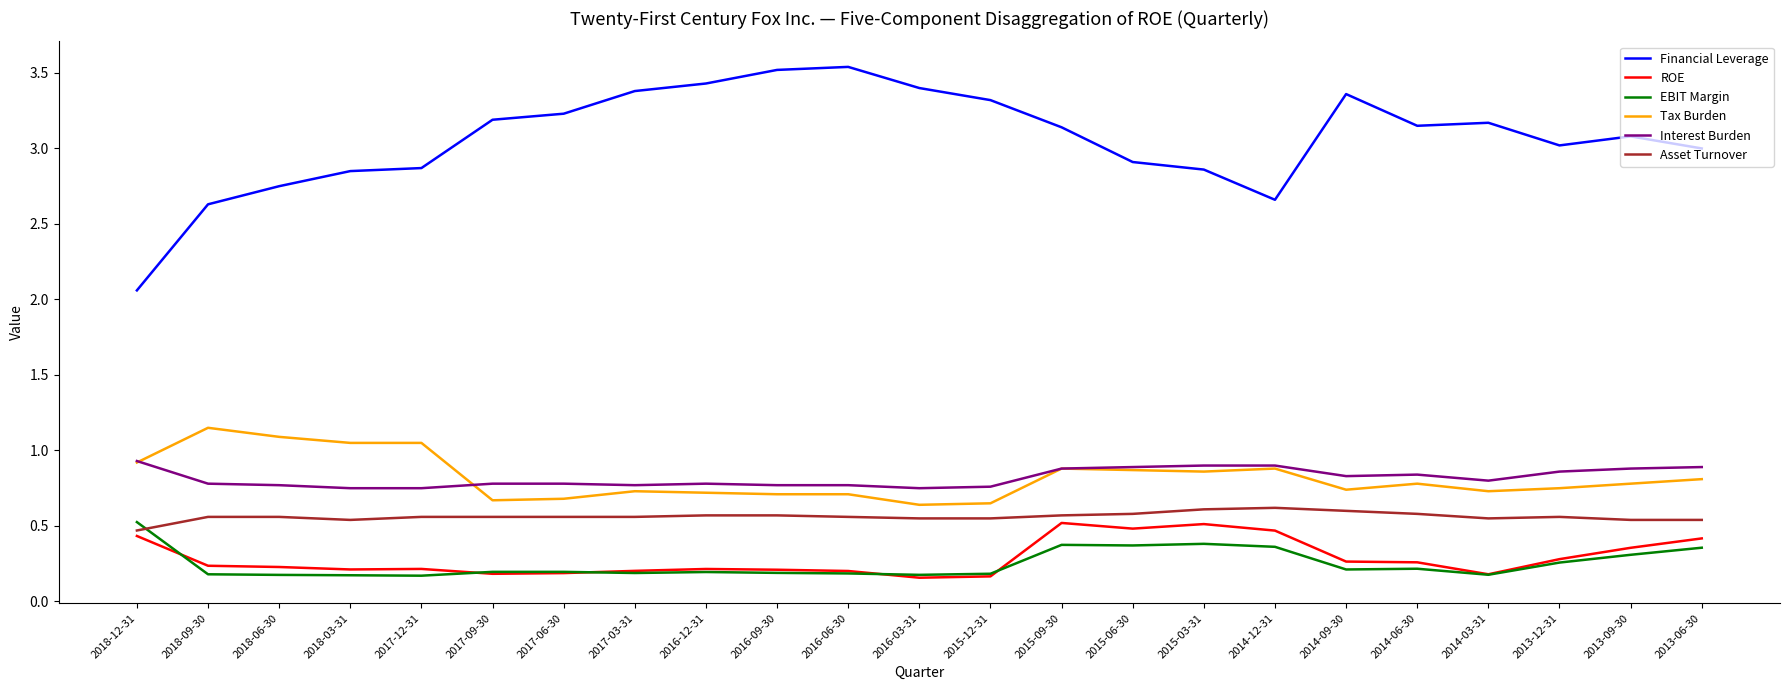

True or false: Tax Burden and Asset Turnover cross at least once.

False